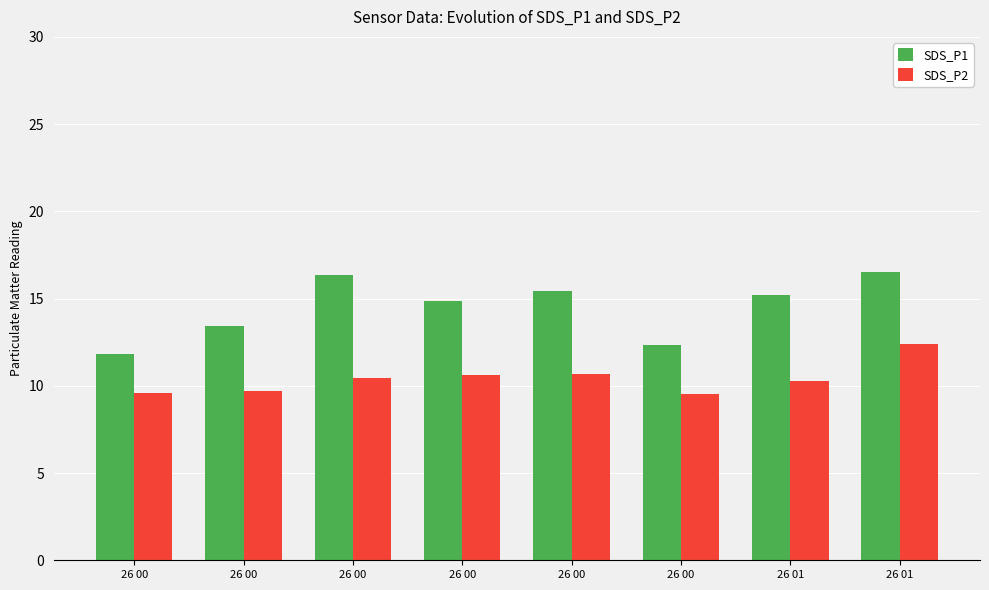

How many distinct data groups are displayed?

2